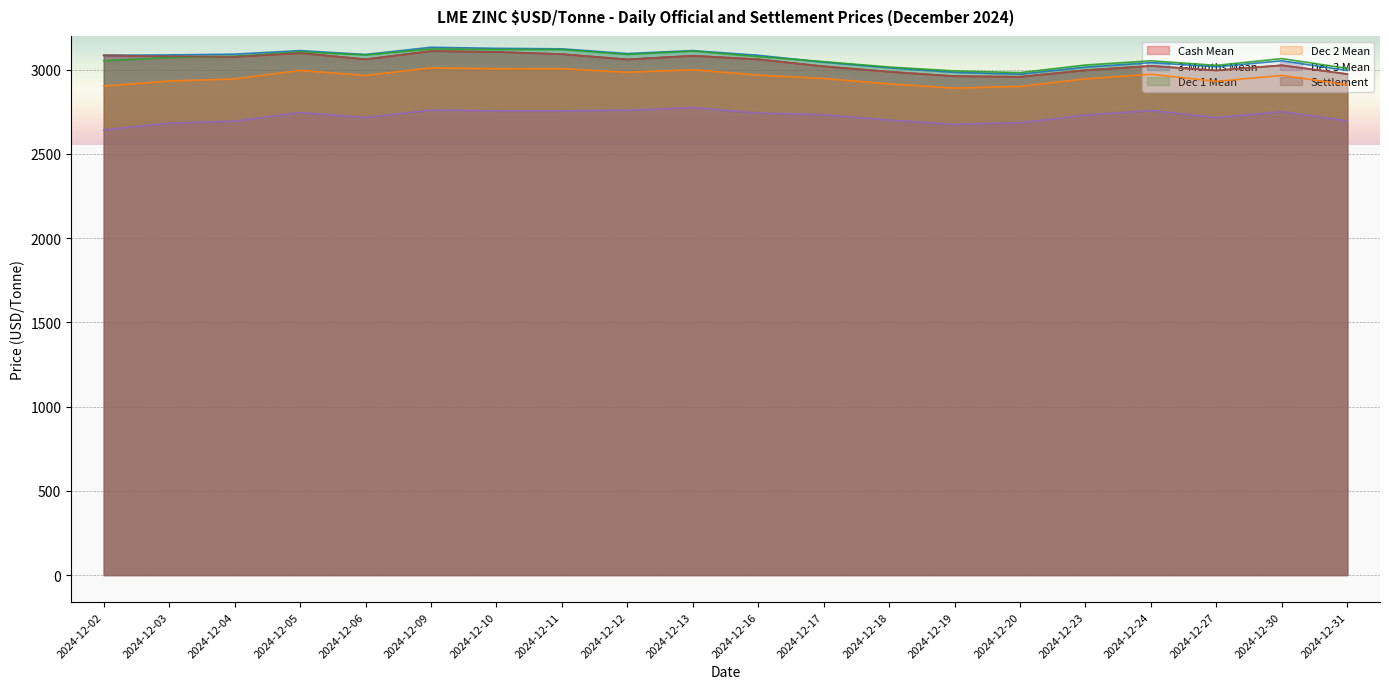

What is the sum of the 3-Months Mean values at 2024-12-23 and 2024-12-11?

6138.5